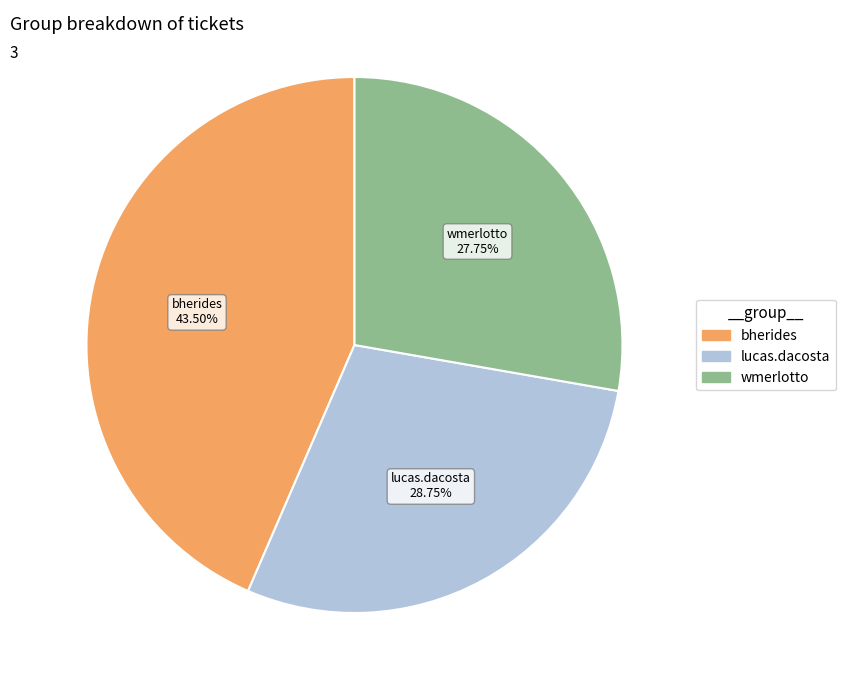

To the nearest percent, what is the combined percentage of wmerlotto and lucas.dacosta?

56%